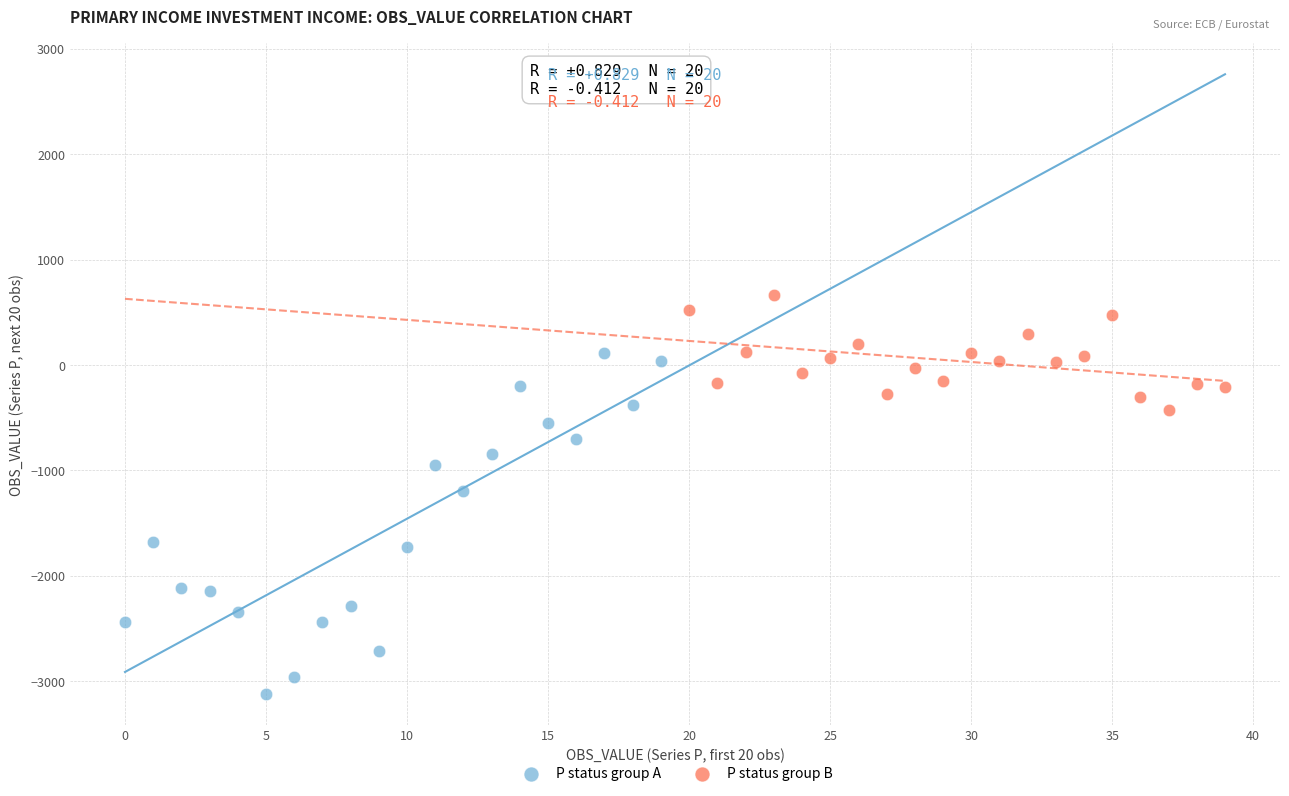

Which series reaches the minimum Y coordinate?

P status group A